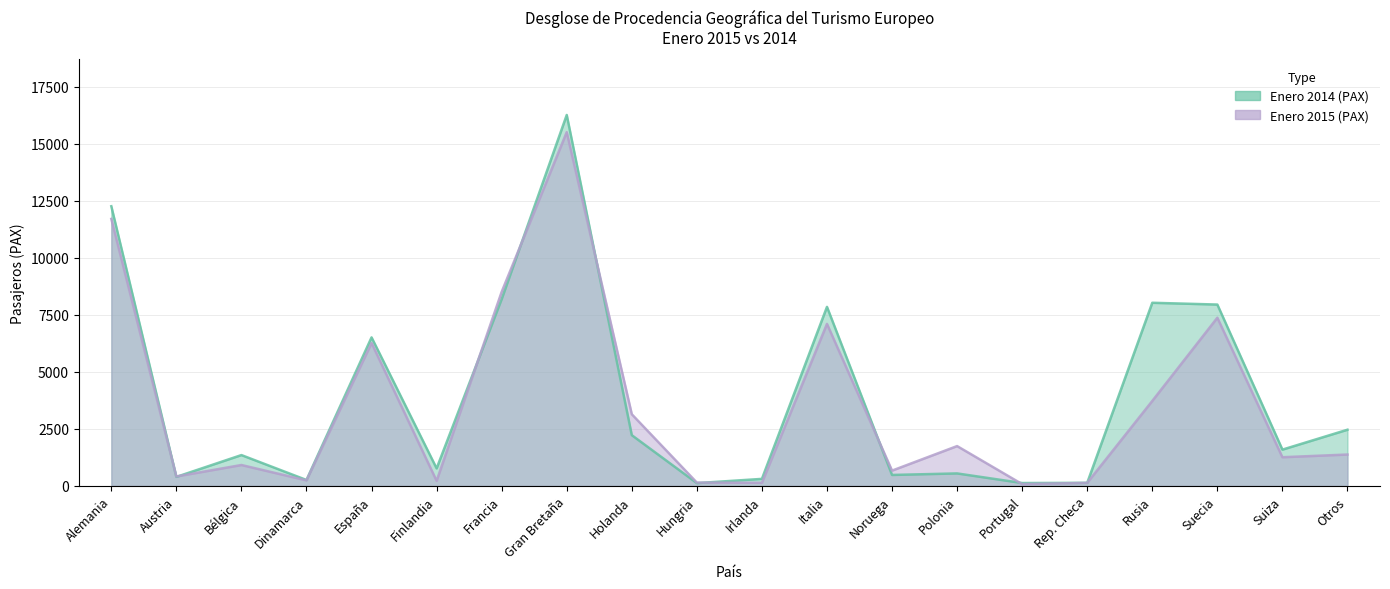

What is the spread (max minus min) of values at España?

245